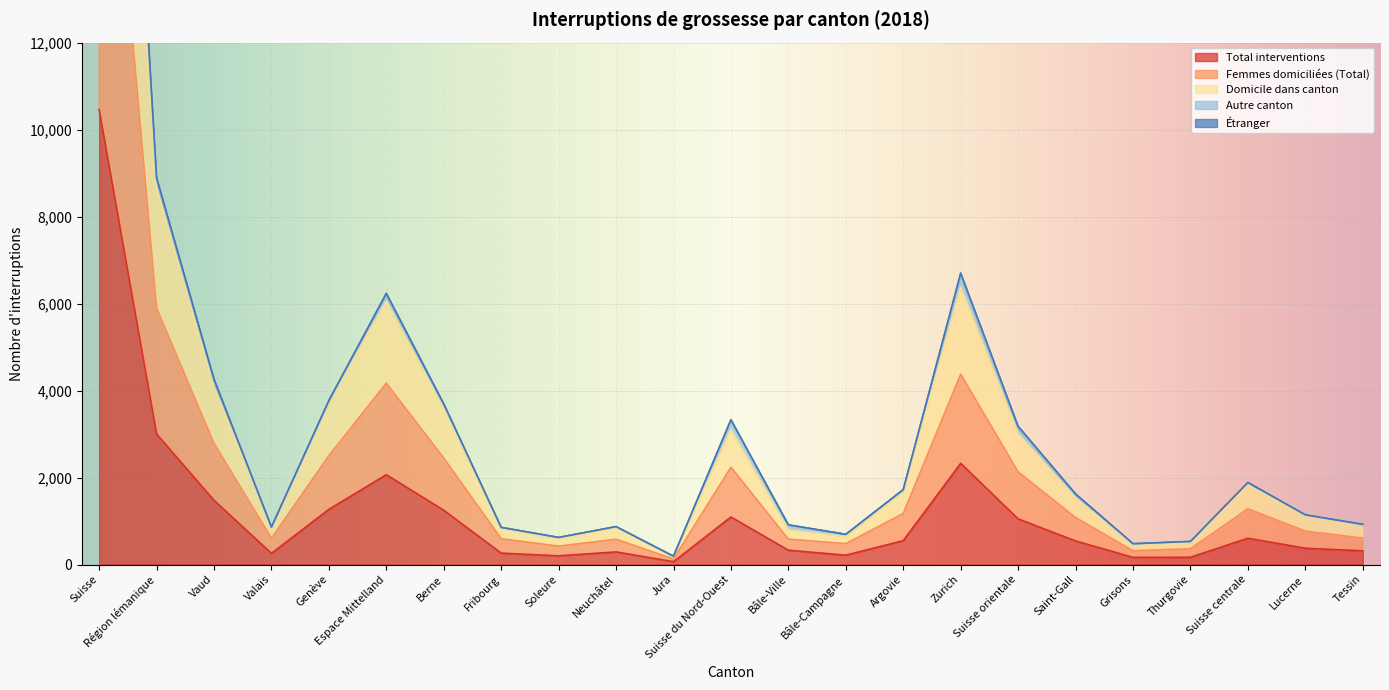

How many data points in Total interventions are less than 543?

11